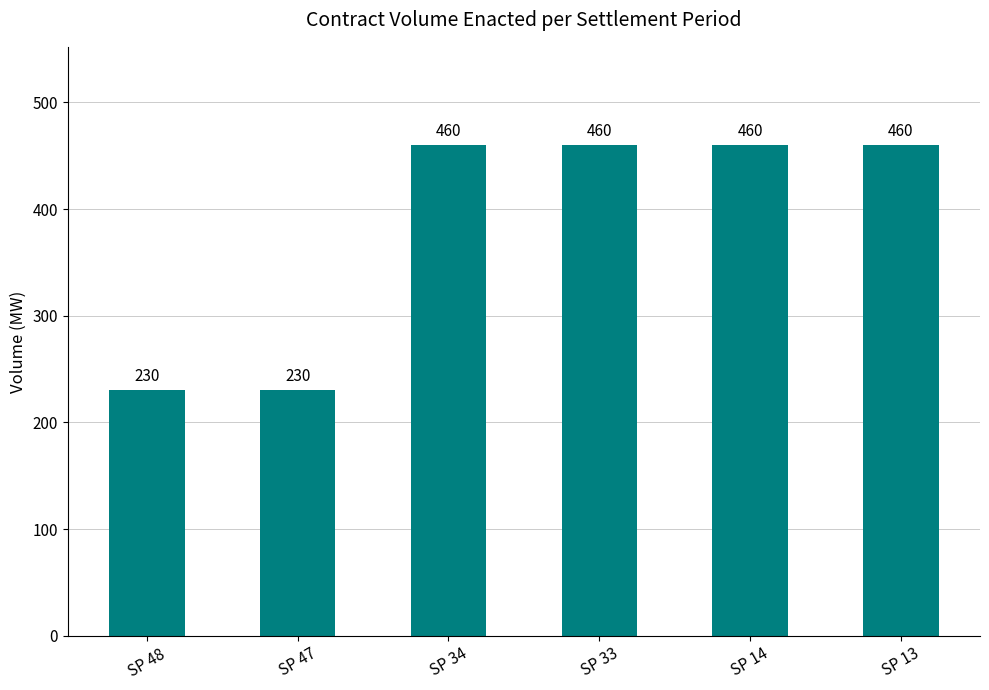

What is the difference between the maximum and second lowest values?

230